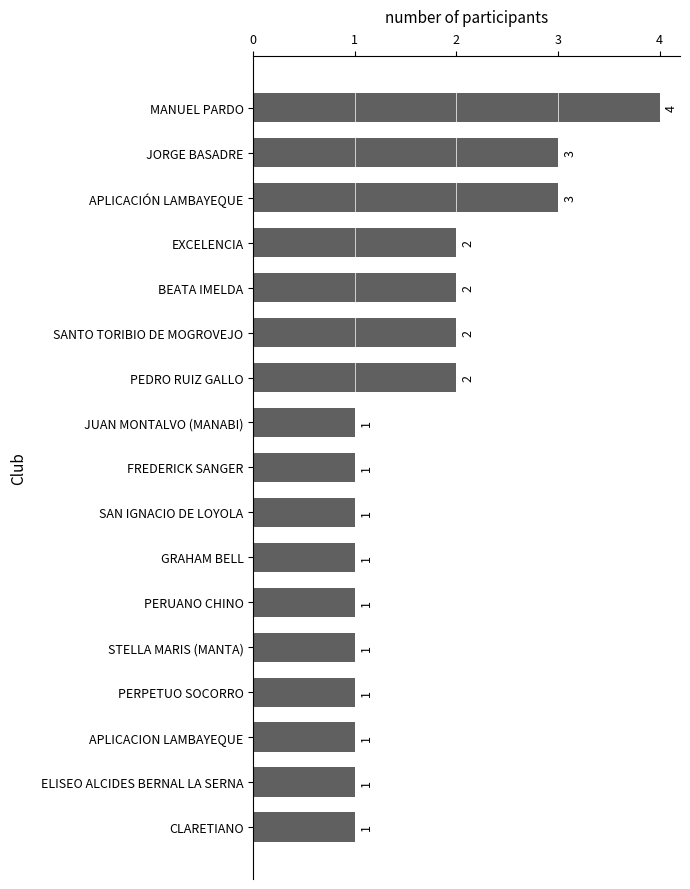

Reading bottom to top, transcribe all the data shown in this chart.

1	1	1	1	1	1	1	1	1	1	2	2	2	2	3	3	4